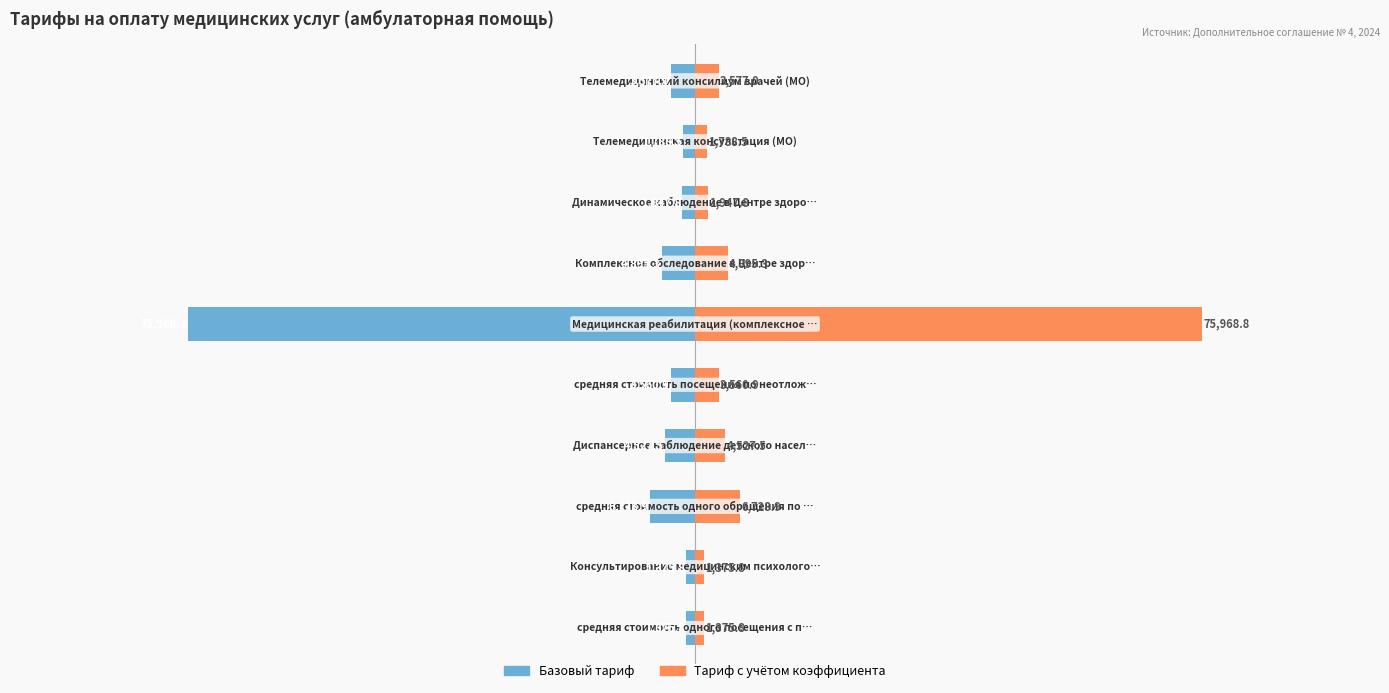

True or false: Базовый тариф has a value of -7168.1 at 3.

False